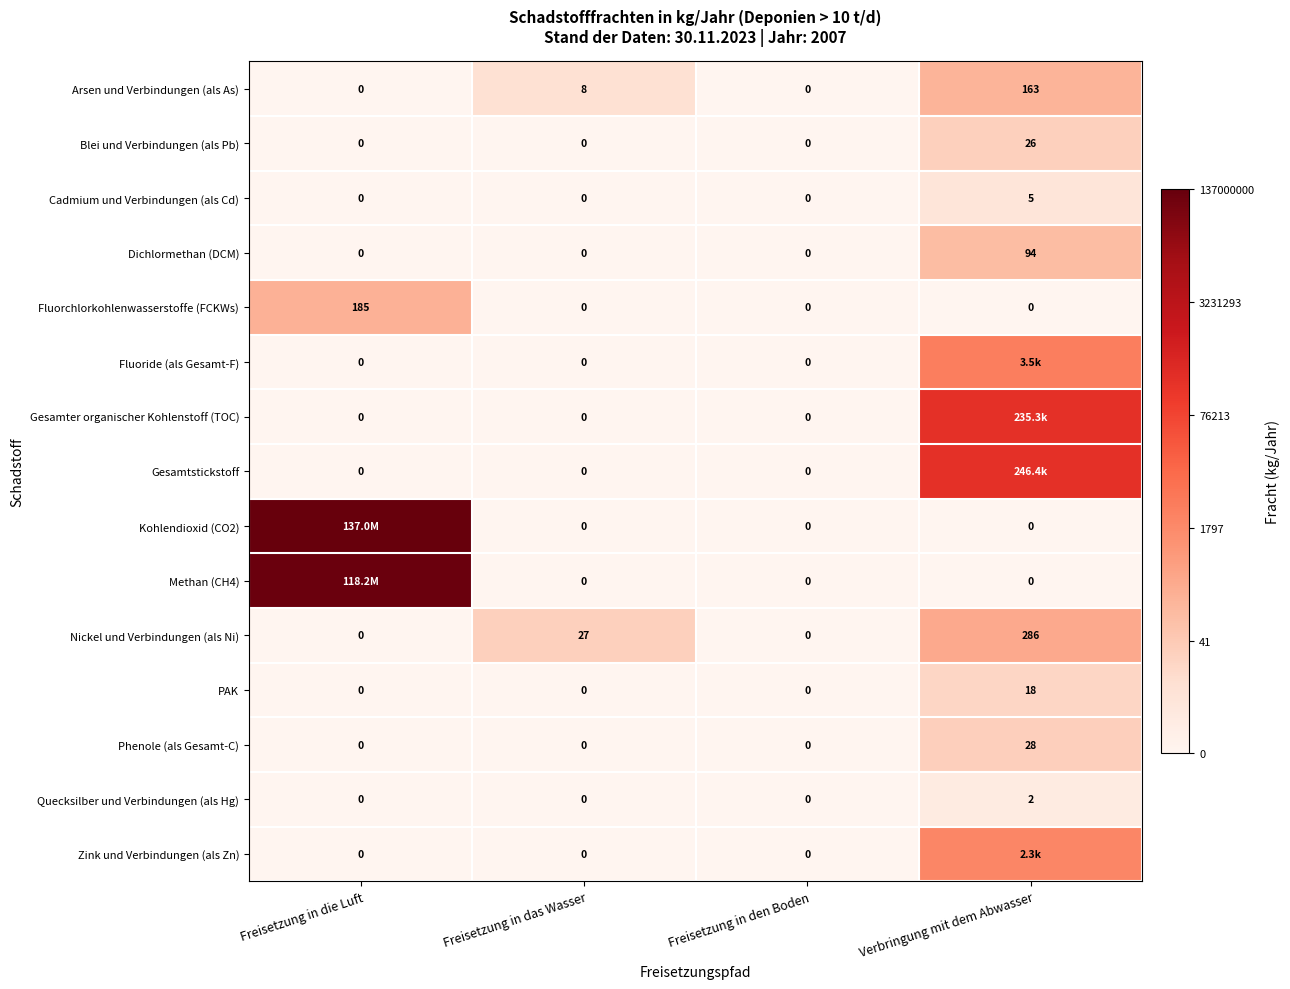

At which category is the sum across all series the highest?

Verbringung mit dem Abwasser